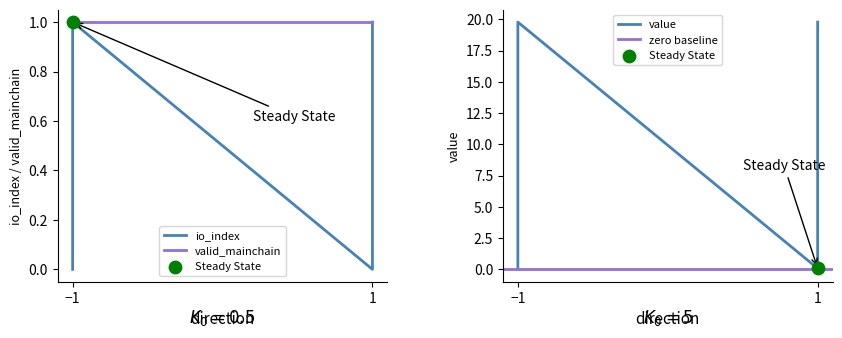

Which series reaches the maximum Y coordinate?

value